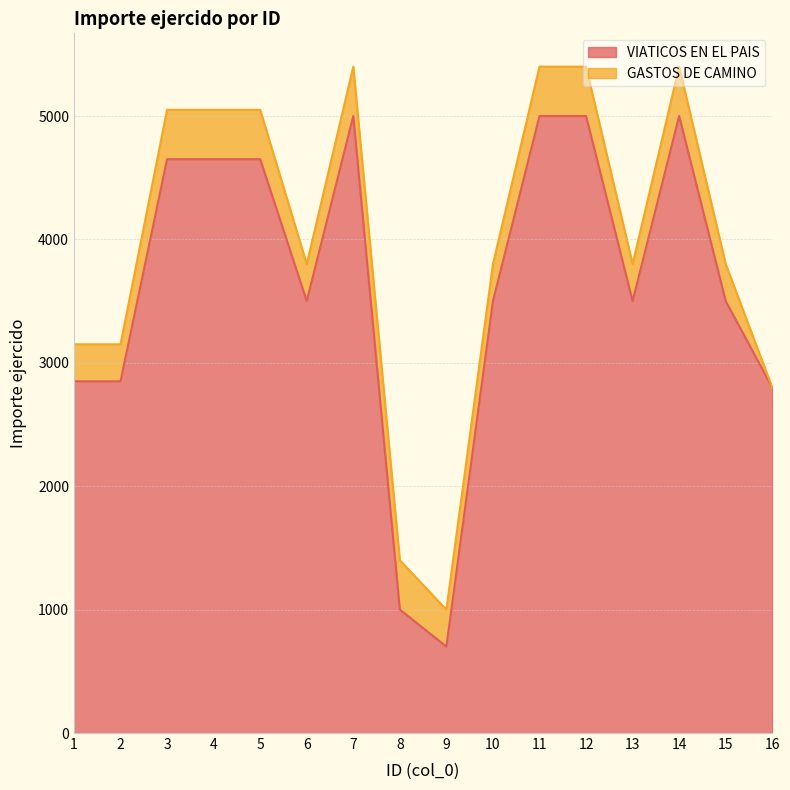

What is the sum of the values at 1 and 11?

7850